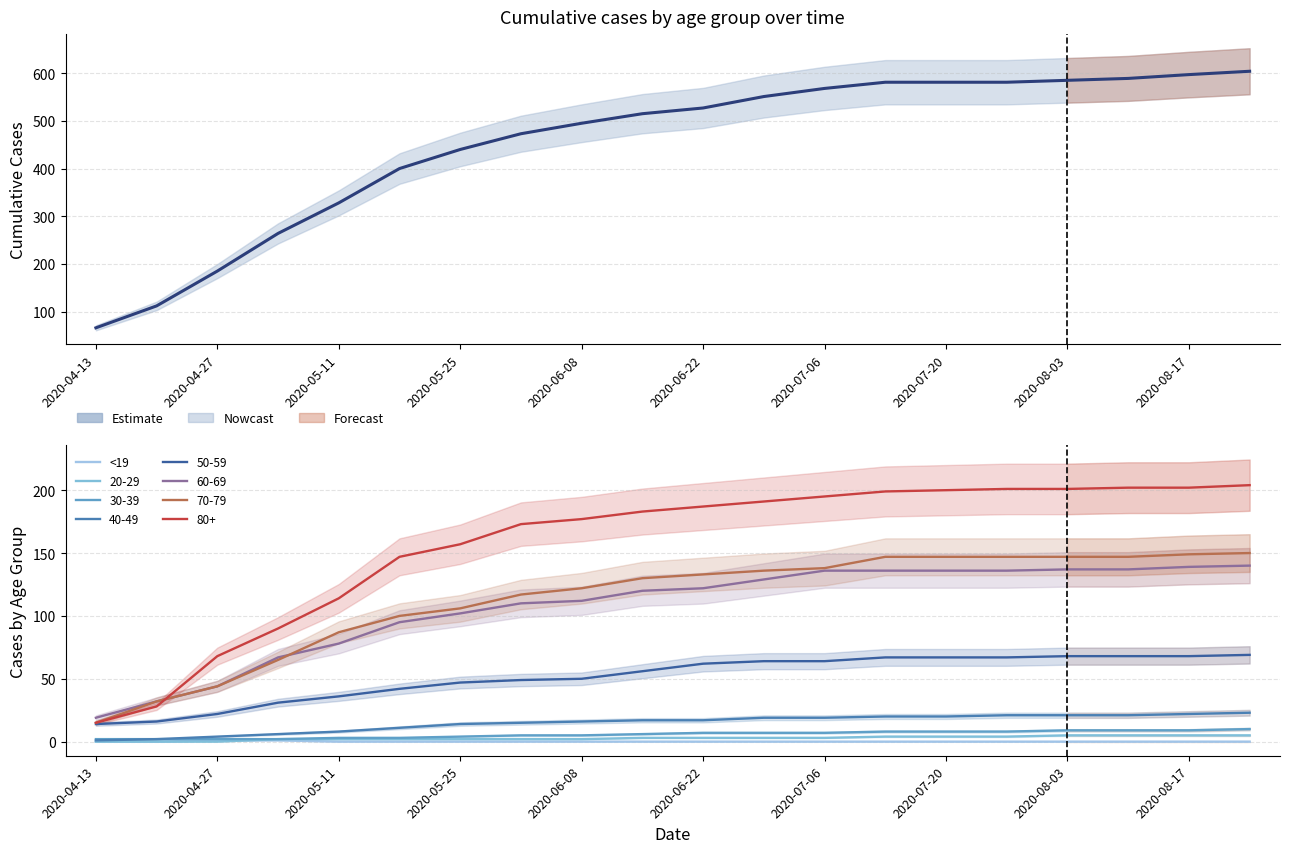

What is the difference between the highest and lowest values at 2020-07-06?

568